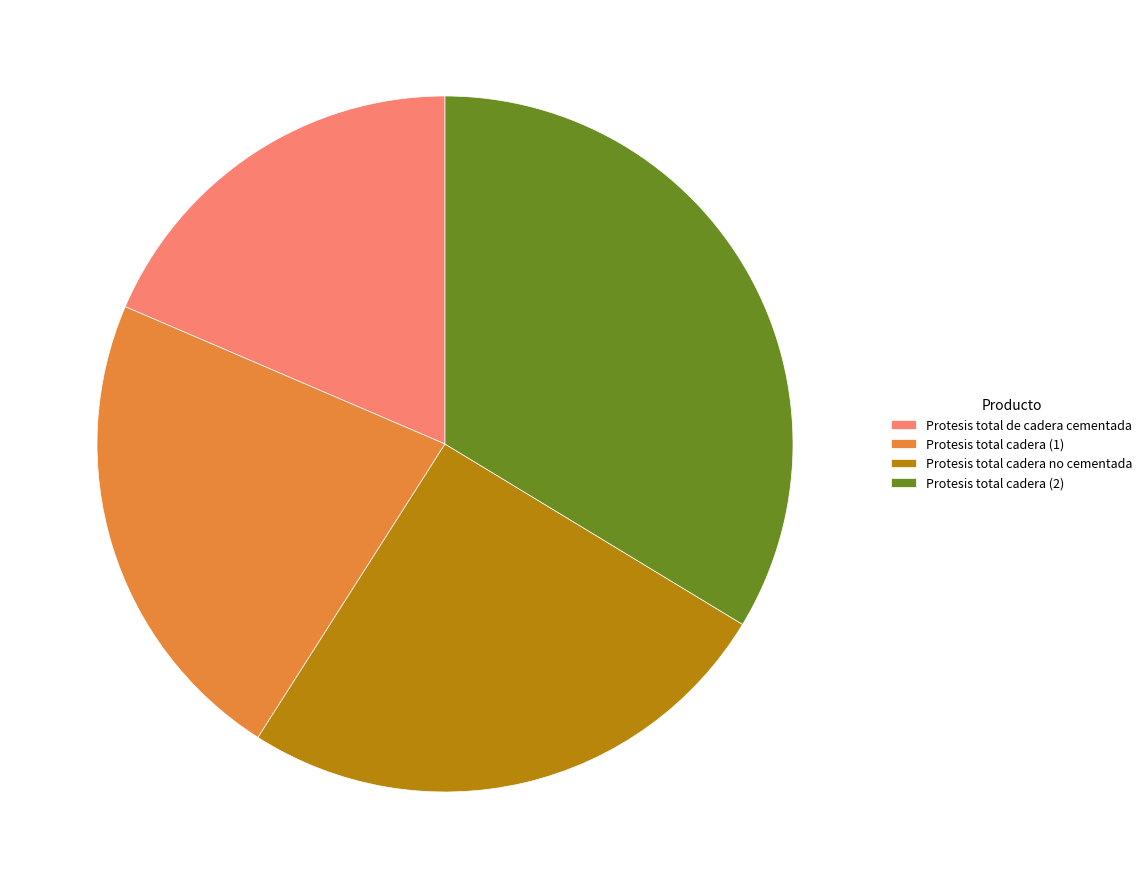

Is it true that Protesis total cadera (2) is 28% of the pie?

False